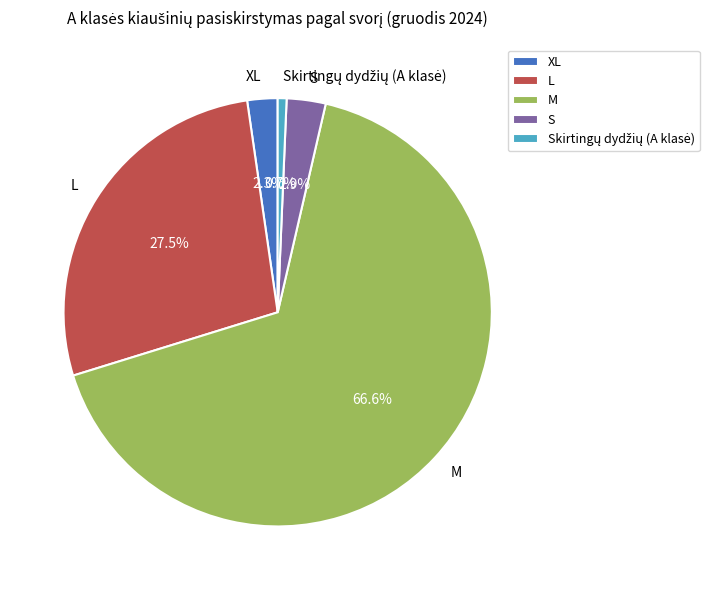

What portion of the pie excludes S?

97.1%